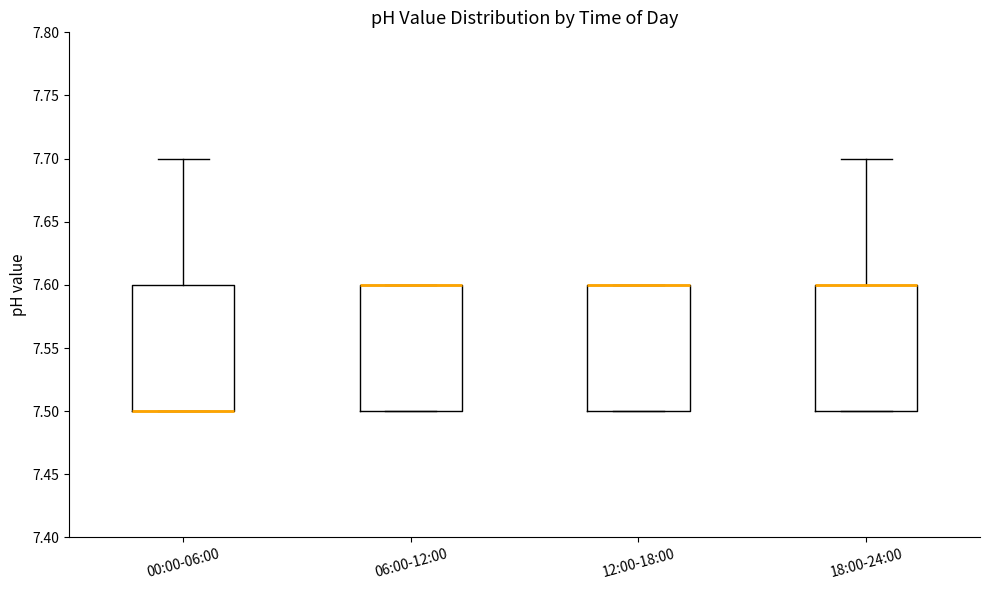

Reading left to right, read every box against the y-axis: the position of its median line, the range the box covers, and the ends of its whiskers. The values are not printed on the chart, so give them approximately, as read against the axis.

00:00-06:00: median 7.5 (drawn on the box's lower edge), box 7.5 to 7.6, whiskers 7.5 to 7.7
06:00-12:00: median 7.6 (drawn on the box's upper edge), box 7.5 to 7.6, whiskers 7.5 to 7.6
12:00-18:00: median 7.6 (drawn on the box's upper edge), box 7.5 to 7.6, whiskers 7.5 to 7.6
18:00-24:00: median 7.6 (drawn on the box's upper edge), box 7.5 to 7.6, whiskers 7.5 to 7.7